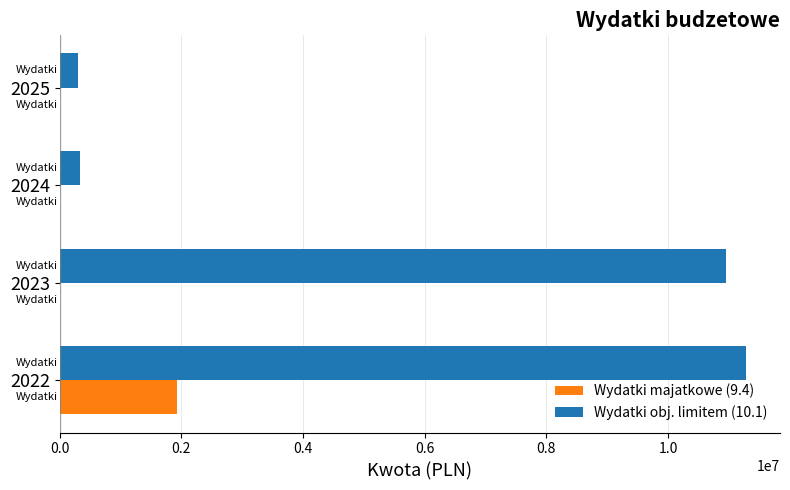

The value of Wydatki obj. limitem (10.1) at 2022 is 19447199.1. True or false?

False